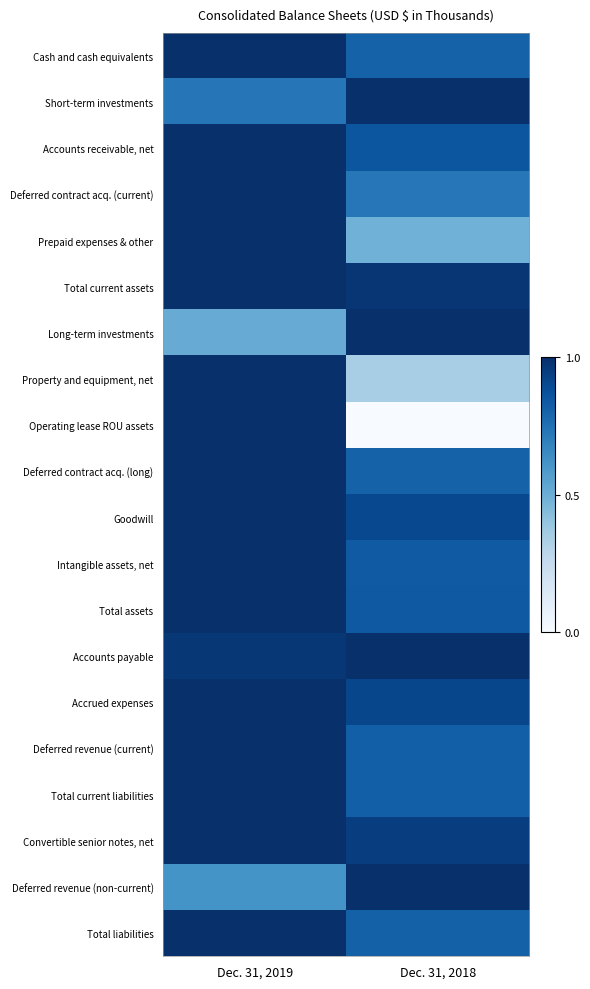

What is the total value across all series at Dec. 31, 2018?

15.9